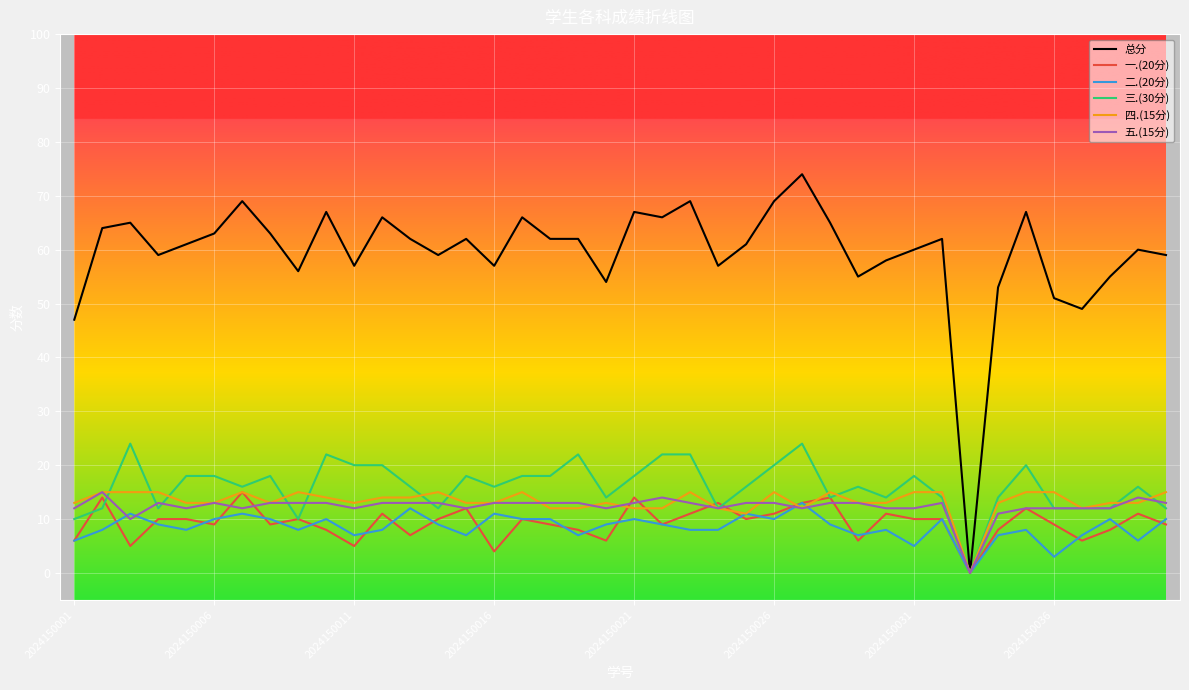

How many values in 四.(15分) are above zero?

39